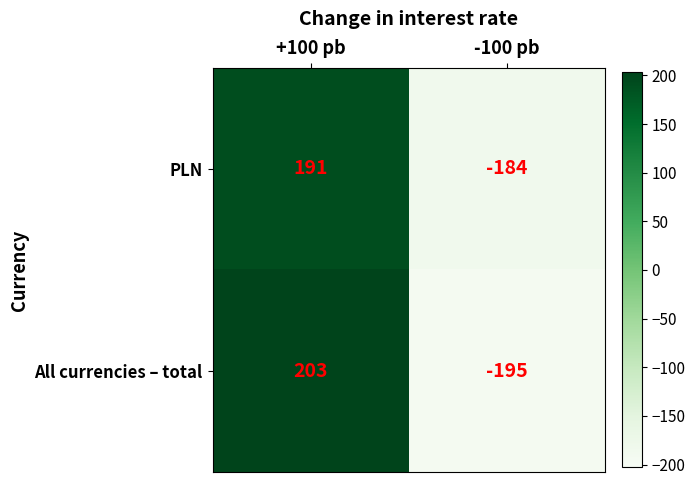

What is the smallest value displayed?

-195